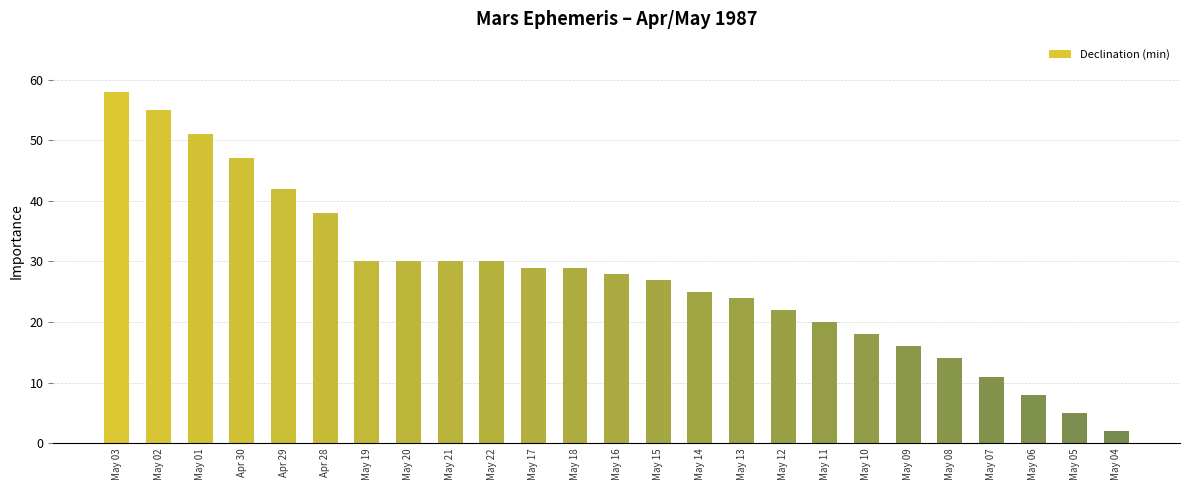

What is the label of the 22nd bar from the right?

Apr 30